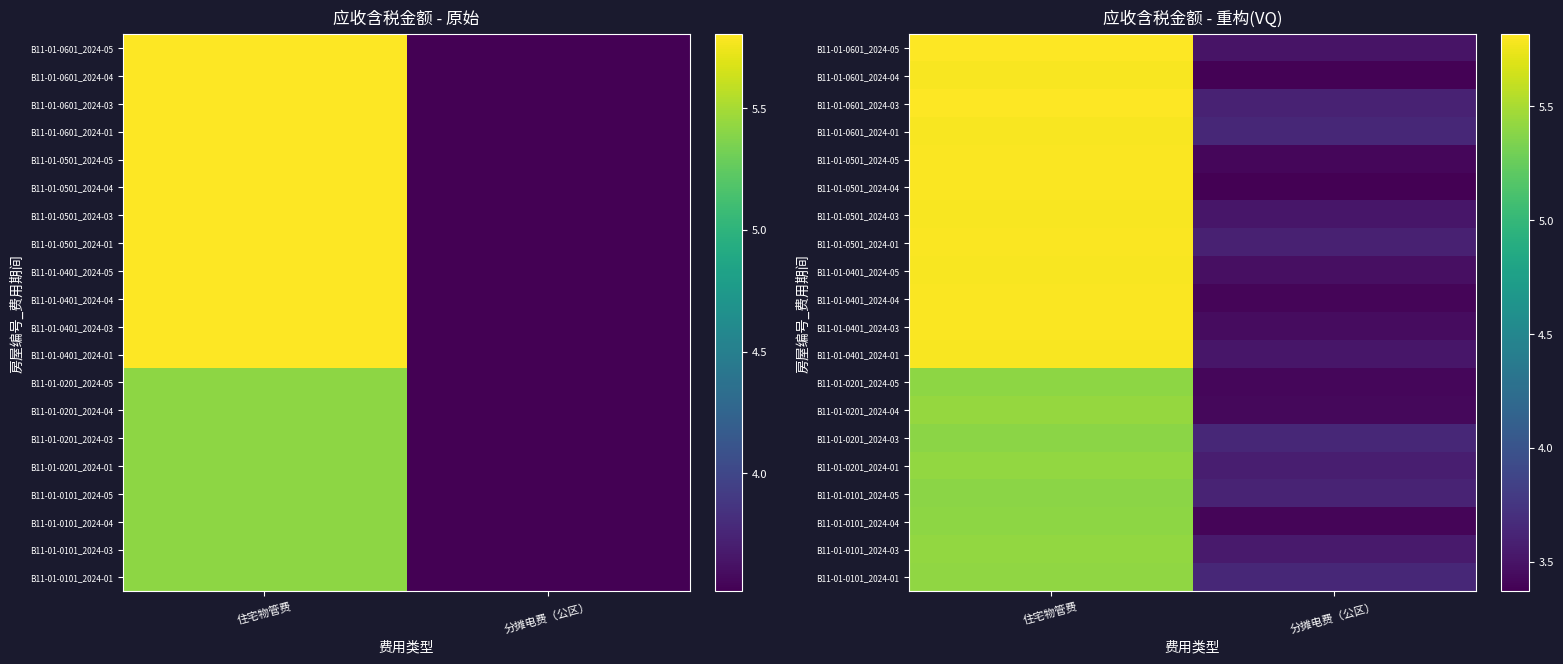

True or false: B11-01-0601_2024-01 has a value of 5.8 at 住宅物管费.

True